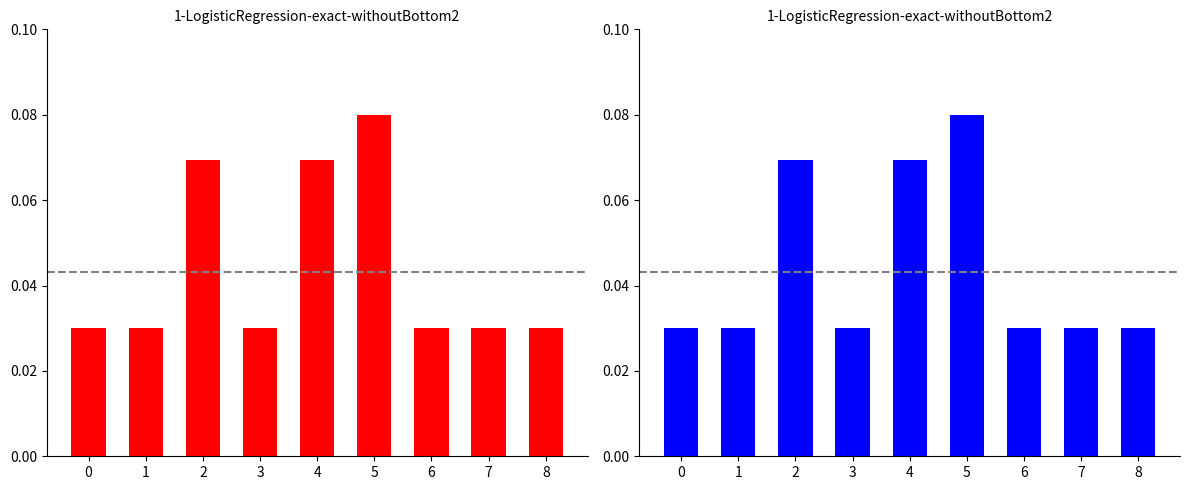

Rank the series by their maximum value, from lowest to highest.

massa_ledig_voertuig, massa_rijklaar